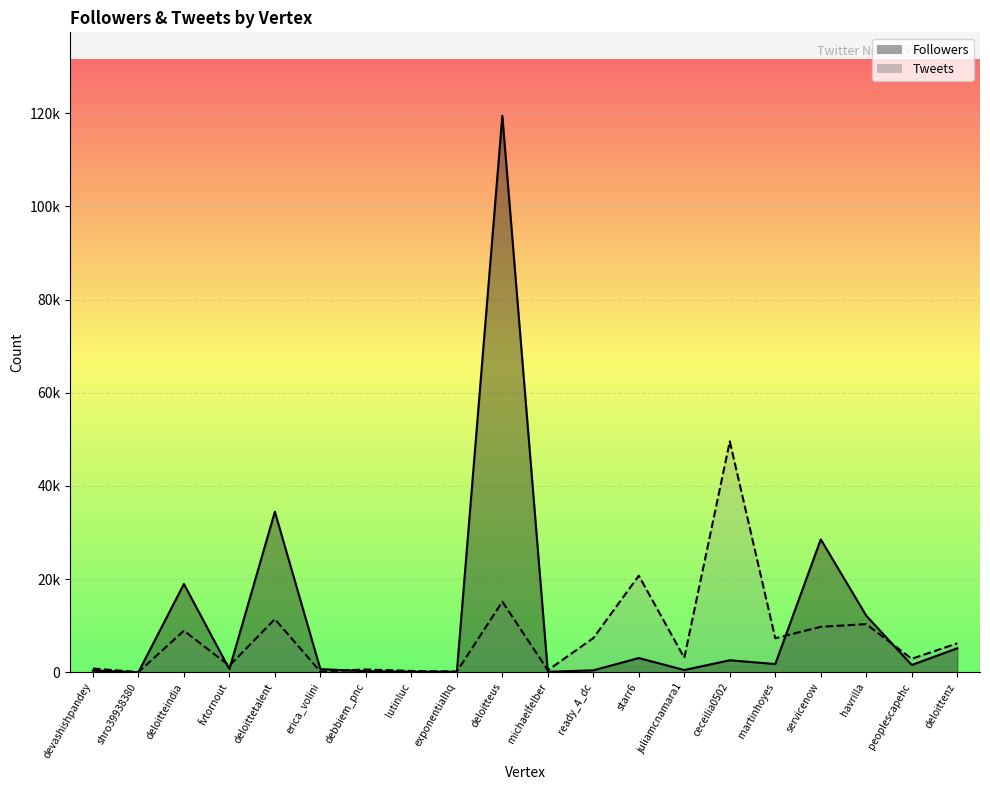

At how many categories does at least one series exceed 107378?

1